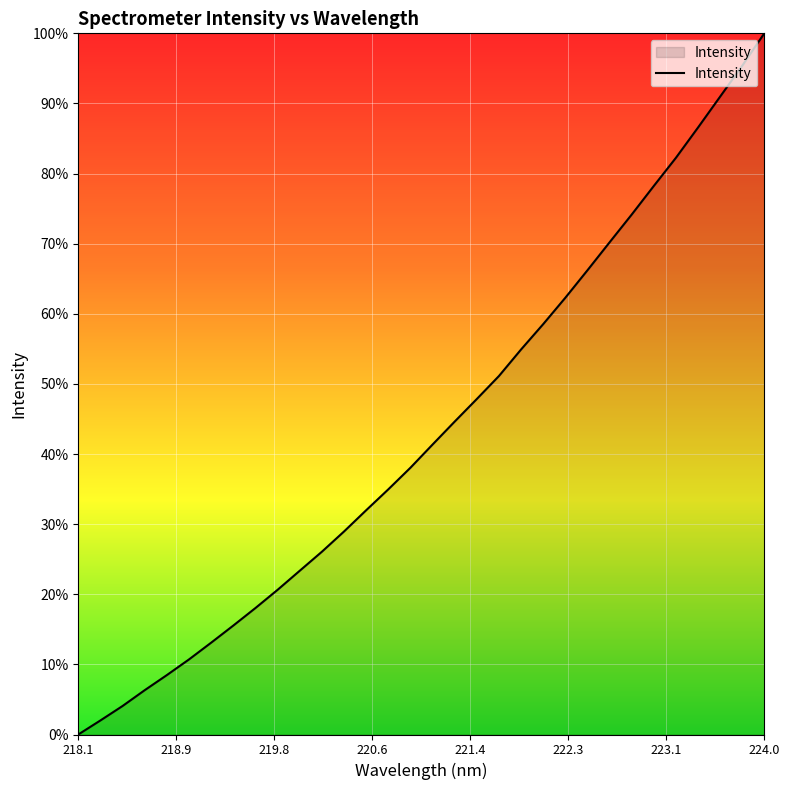

What is the sum of all values?

1387.0